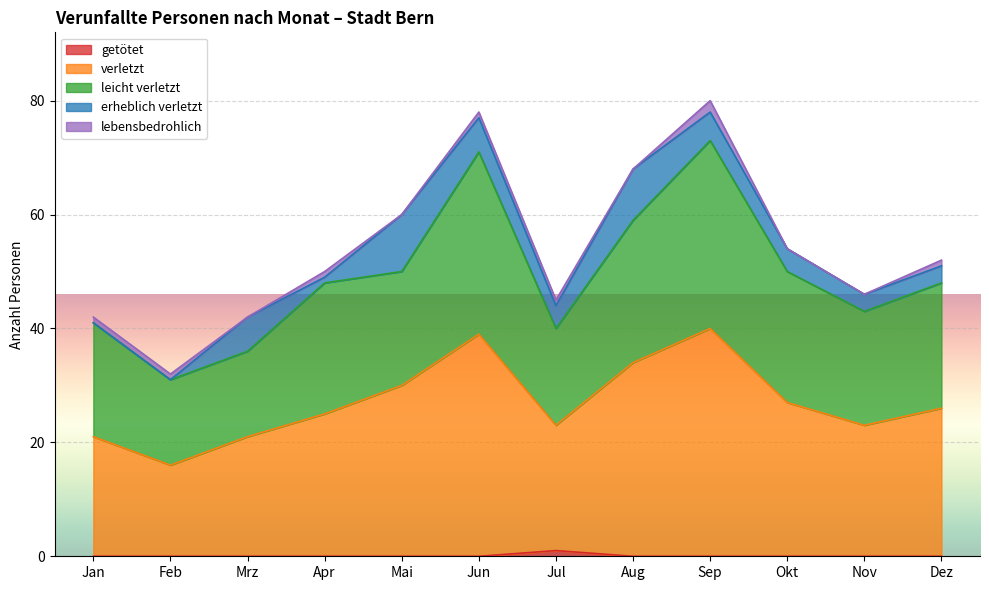

Is it true that getötet equals 0 at Nov?

True